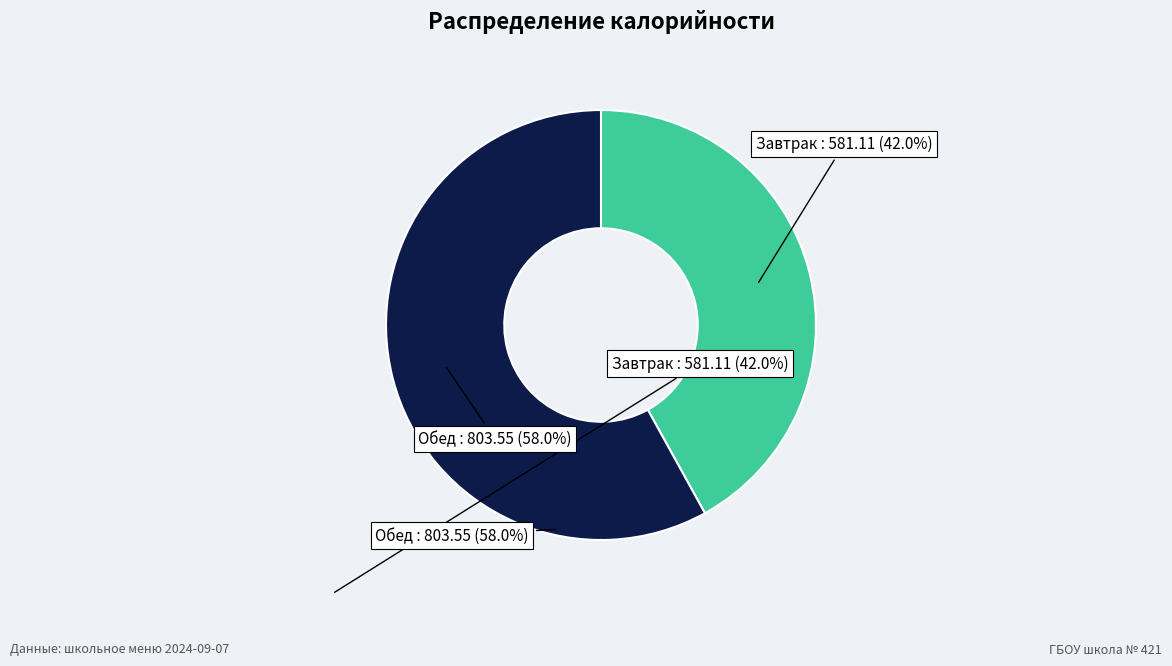

Is it true that Обед is 46% of the pie?

False